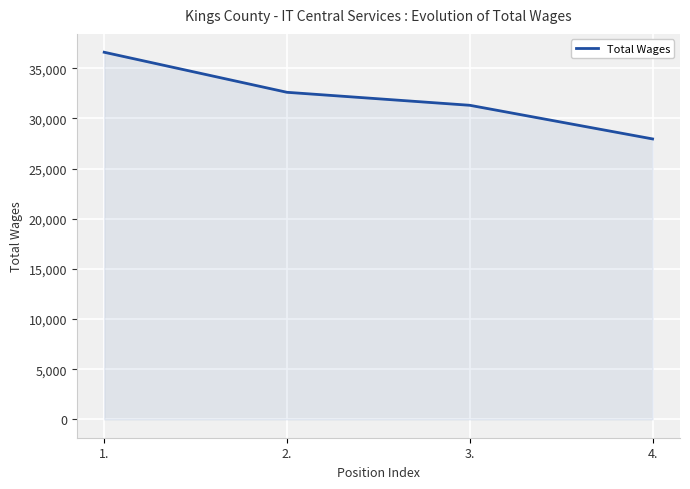

True or false: there are more than 1 points higher than both neighbors.

False